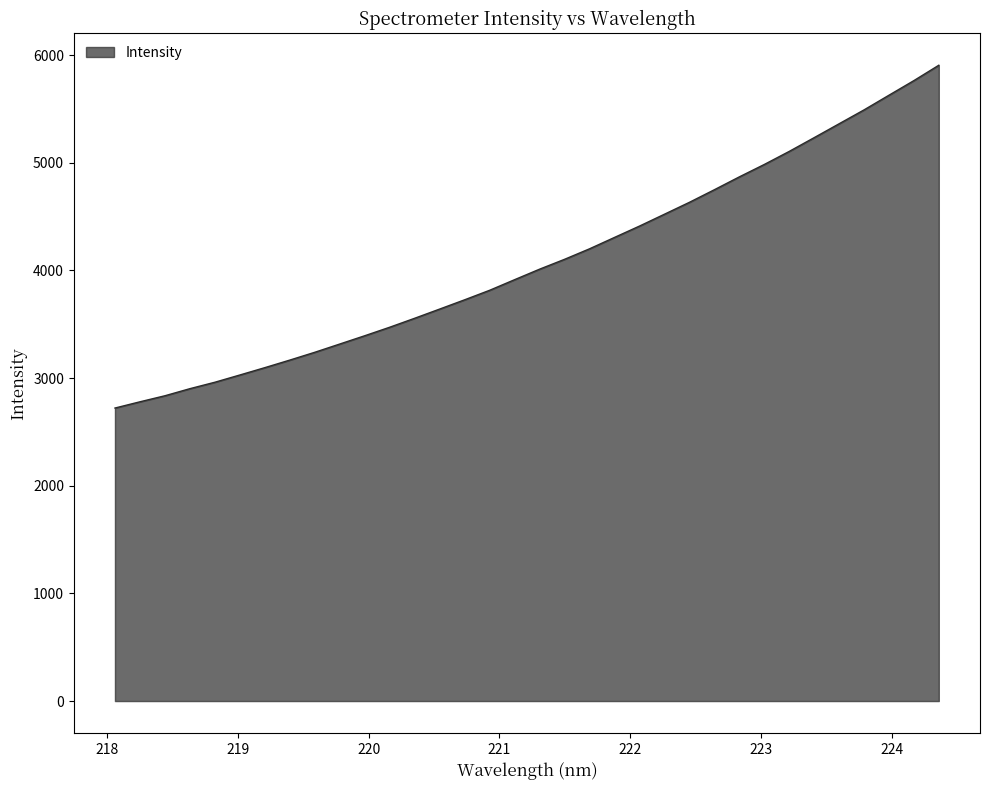

True or false: there are more than 2 points higher than both neighbors.

False